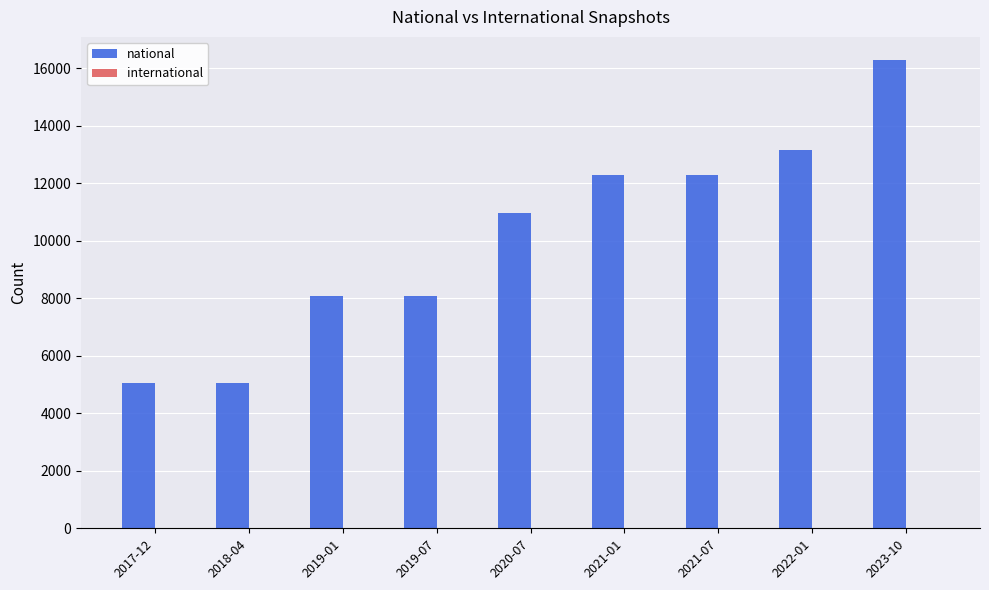

Between 2019-07 and 2020-07, which is larger?

2020-07